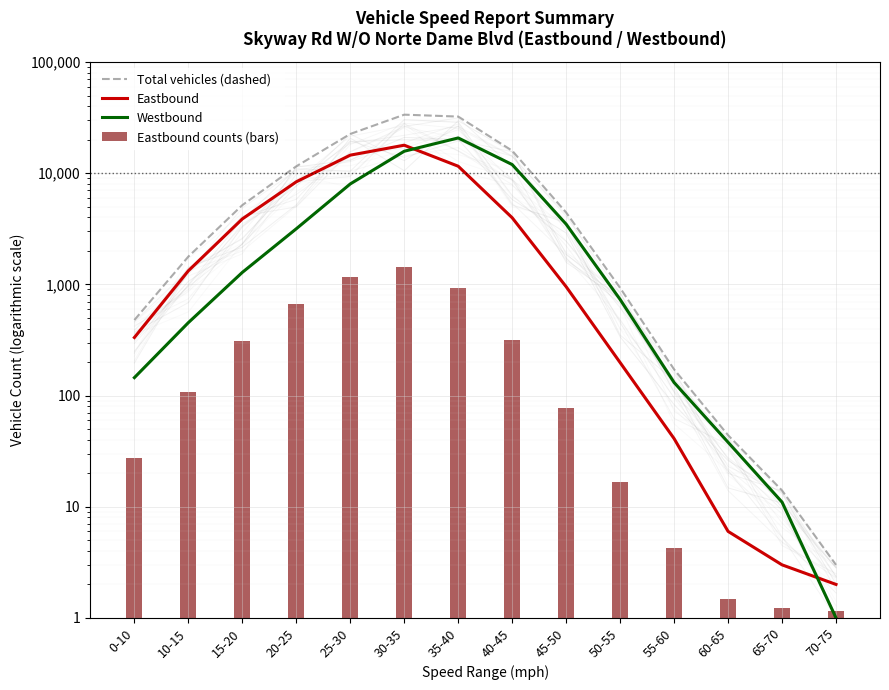

Which series has the largest total across all categories?

Total vehicles (dashed)